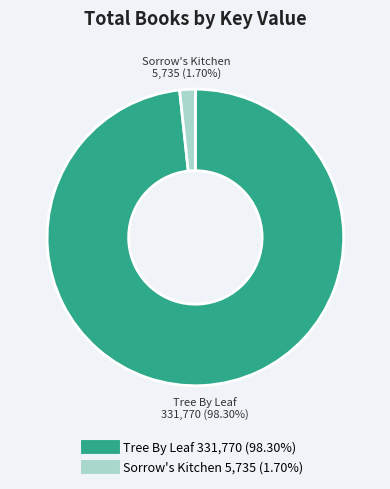

To the nearest percent, what portion does Tree By Leaf represent?

98%